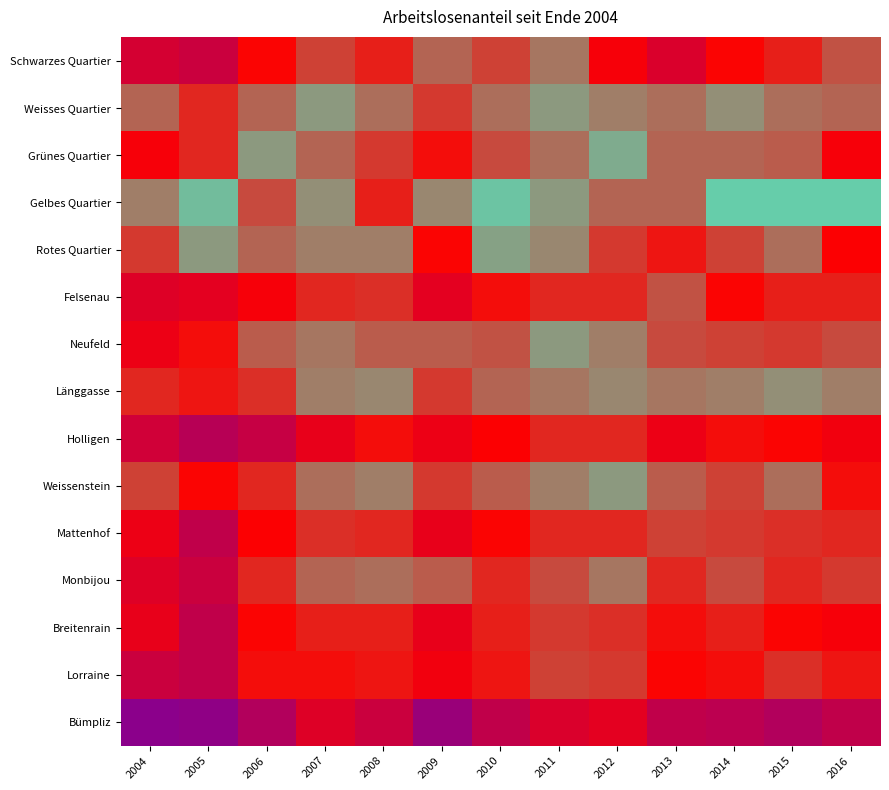

List the series in order of their peak value, highest first.

Bümpliz, Holligen, Mattenhof, Breitenrain, Lorraine, Schwarzes Quartier, Monbijou, Felsenau, Neufeld, Grünes Quartier, Rotes Quartier, Weissenstein, Länggasse, Gelbes Quartier, Weisses Quartier